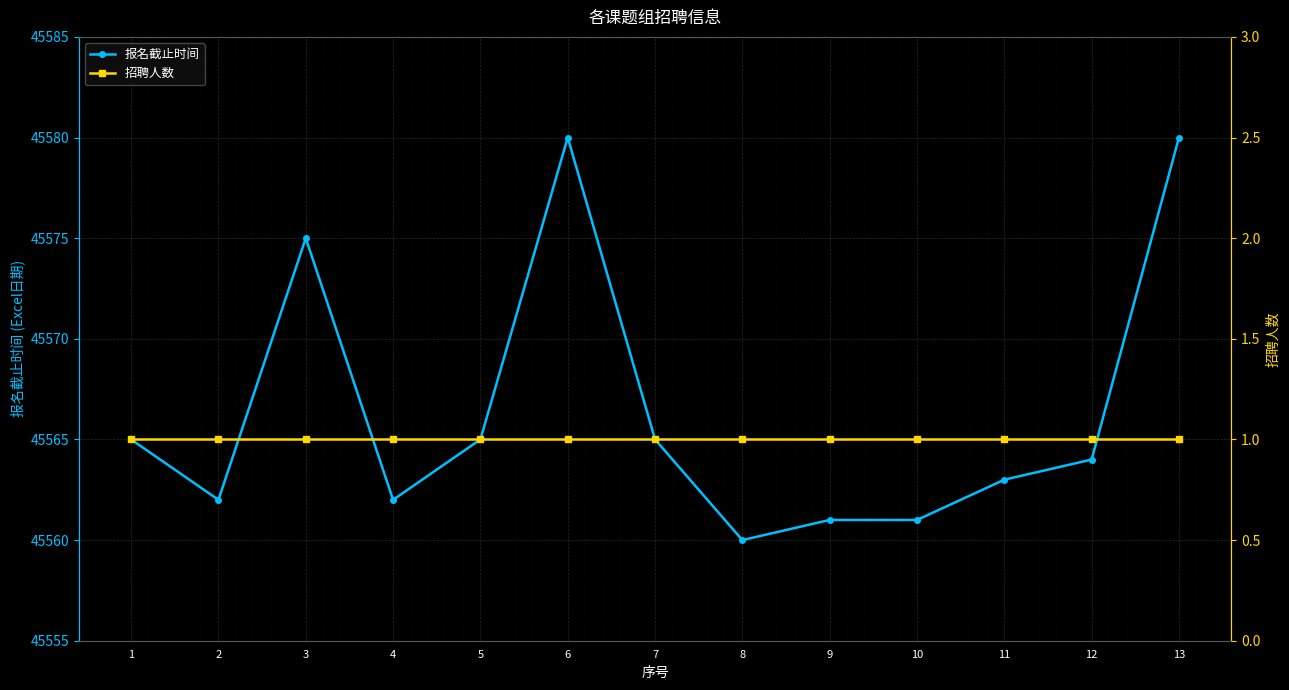

True or false: 报名截止时间 and 招聘人数 intersect in this chart.

False